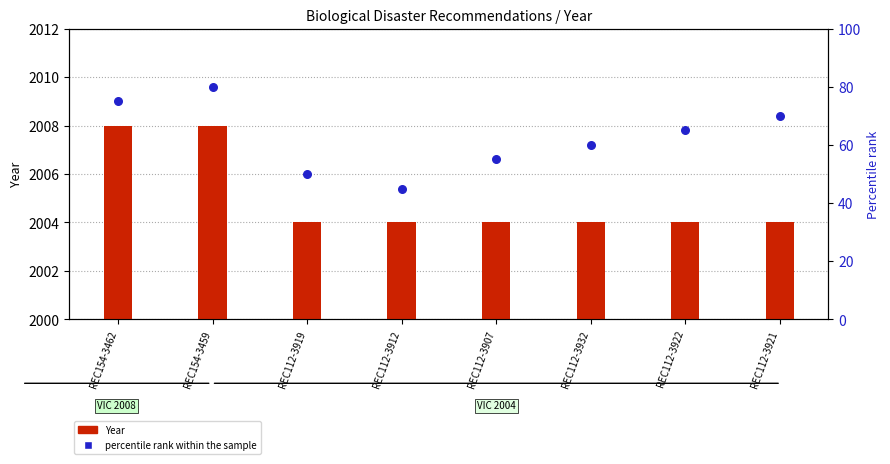

At how many categories does at least one series exceed 15?

8